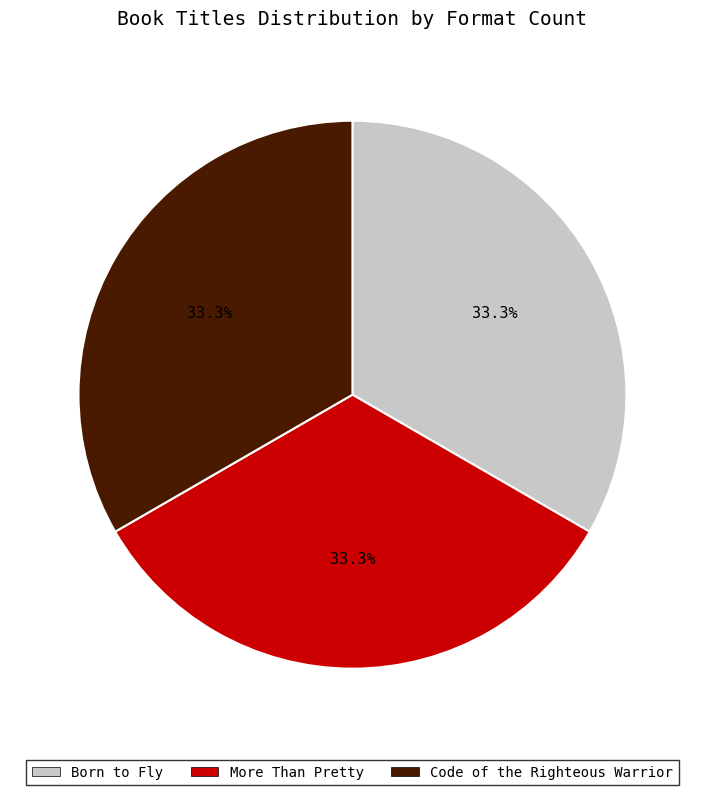

Is there a majority slice in this chart?

No